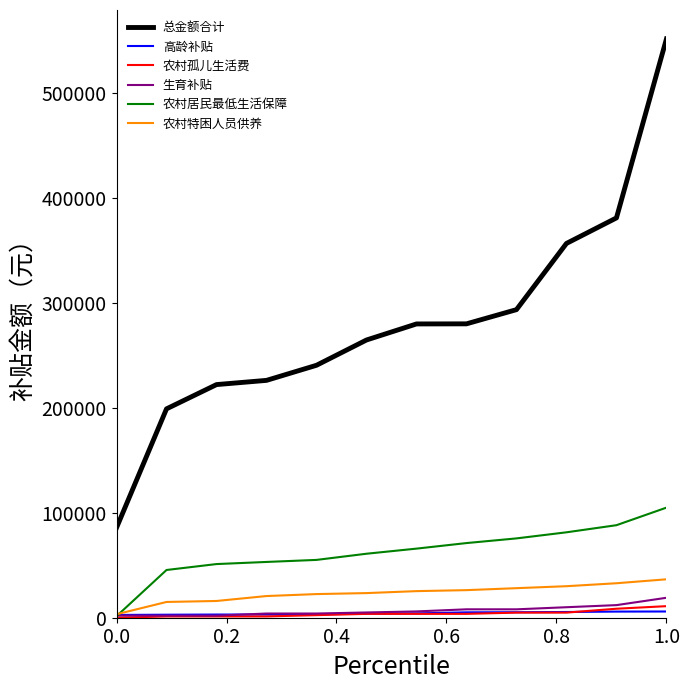

What is the maximum value shown in the chart?

551125.1